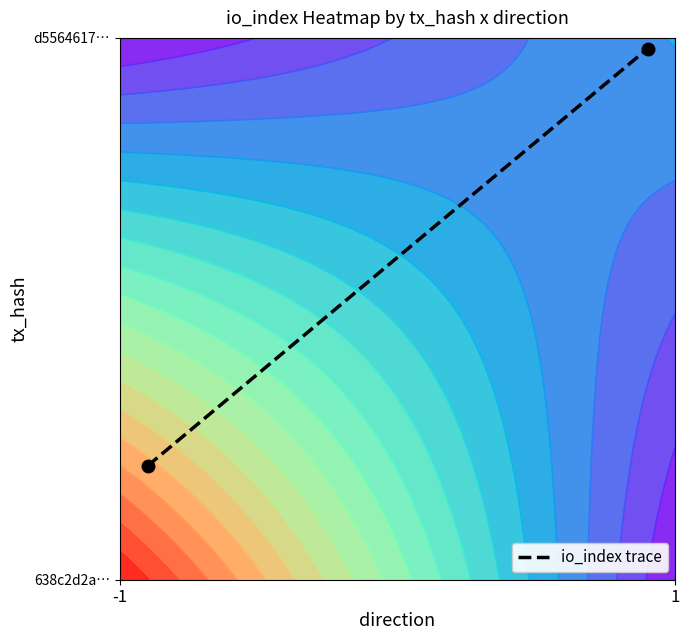

Is it true that the value at -1 is 0.1?

False